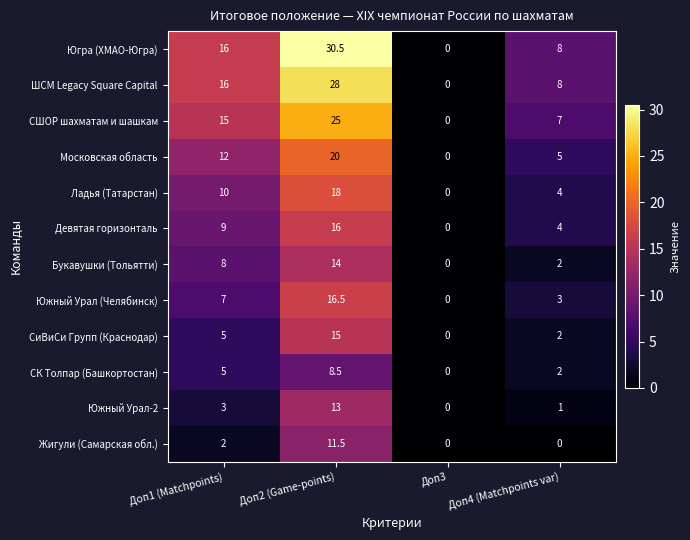

What is the difference between the second highest and minimum values in the Девятая горизонталь series?

9.0